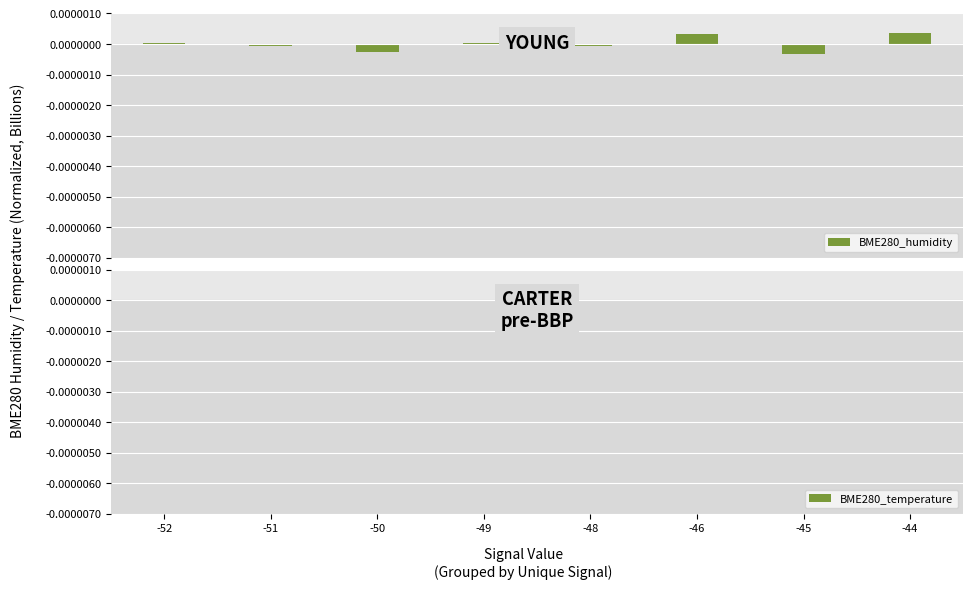

Between -51 and -45, which series saw the biggest shift?

BME280_humidity